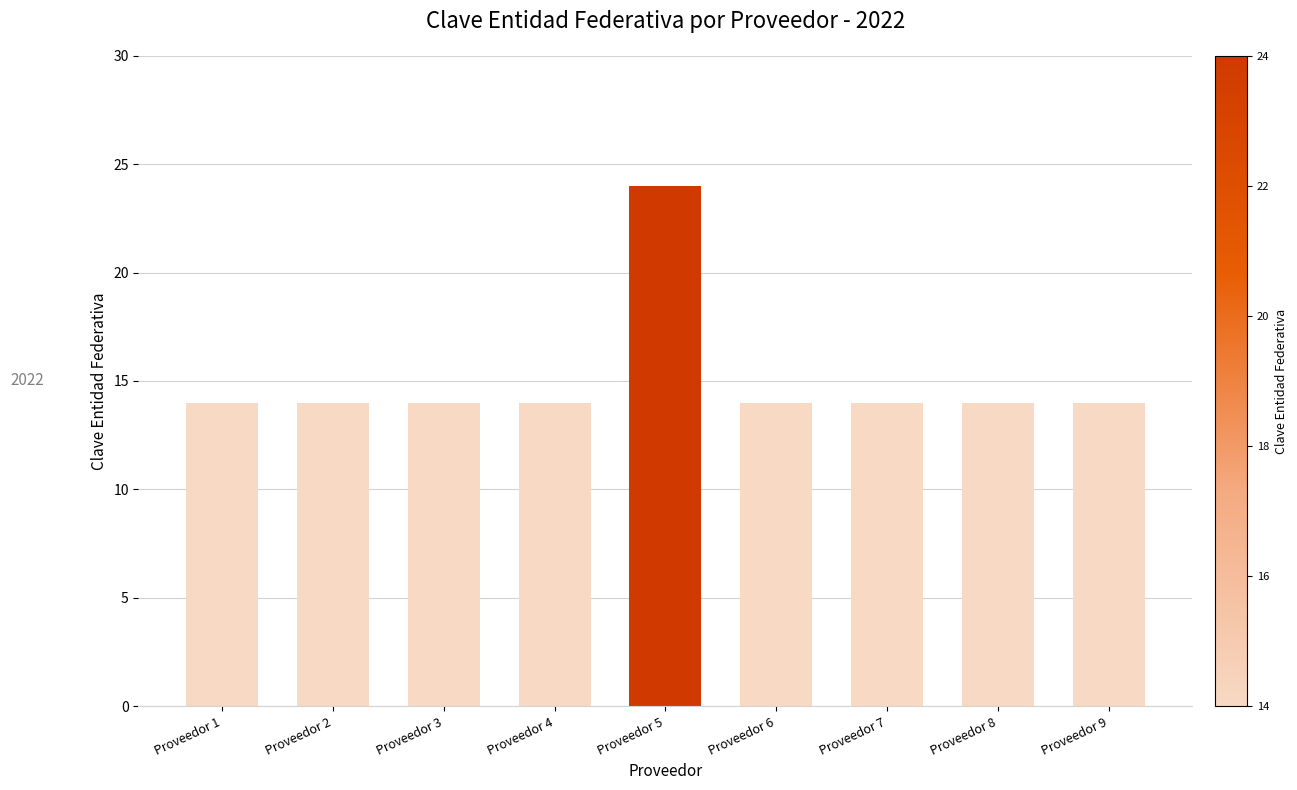

What is the average value?

15